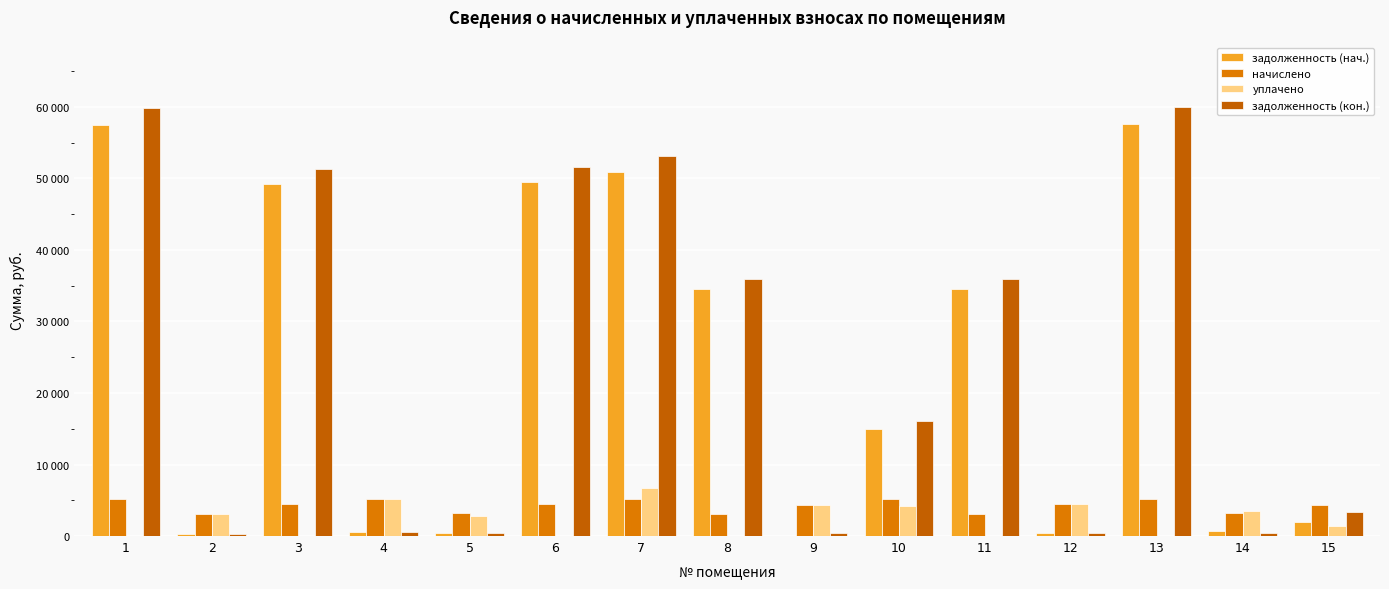

Which series has the largest total across all categories?

задолженность (кон.)